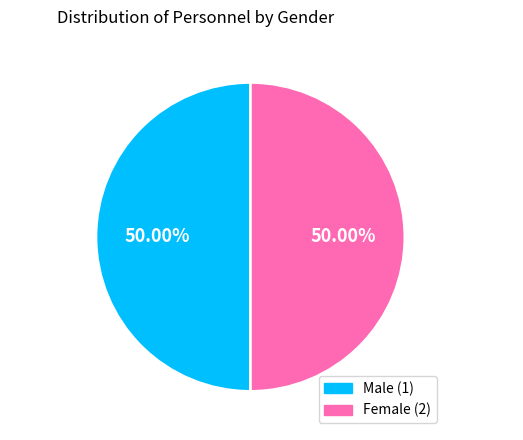

Is the sum of Female (2) and Male (1) greater than half?

Yes